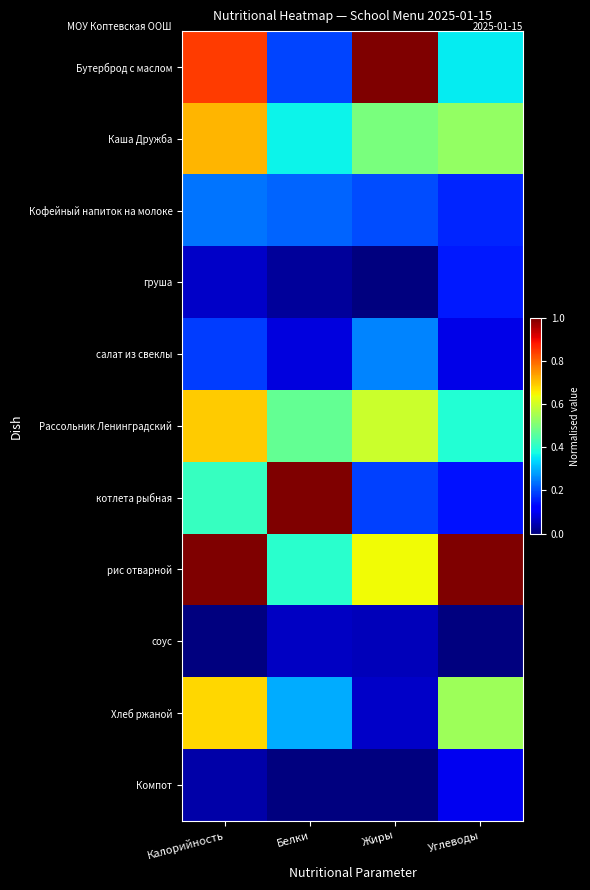

Reading left to right, list all the values displayed in this chart.

Бутерброд с маслом: Калорийность=0.8	Белки=0.2	Жиры=1.0	Углеводы=0.4
Каша Дружба: Калорийность=0.7	Белки=0.4	Жиры=0.5	Углеводы=0.5
Кофейный напиток на молоке: Калорийность=0.2	Белки=0.2	Жиры=0.2	Углеводы=0.2
груша: Калорийность=0.1	Белки=0.0	Жиры=0.0	Углеводы=0.2
салат из свеклы: Калорийность=0.2	Белки=0.1	Жиры=0.3	Углеводы=0.1
Рассольник Ленинградский: Калорийность=0.7	Белки=0.5	Жиры=0.6	Углеводы=0.4
котлета рыбная: Калорийность=0.4	Белки=1.0	Жиры=0.2	Углеводы=0.1
рис отварной: Калорийность=1.0	Белки=0.4	Жиры=0.6	Углеводы=1.0
соус: Калорийность=0.0	Белки=0.1	Жиры=0.1	Углеводы=0.0
Хлеб ржаной: Калорийность=0.7	Белки=0.3	Жиры=0.1	Углеводы=0.5
Компот: Калорийность=0.0	Белки=0.0	Жиры=0.0	Углеводы=0.1